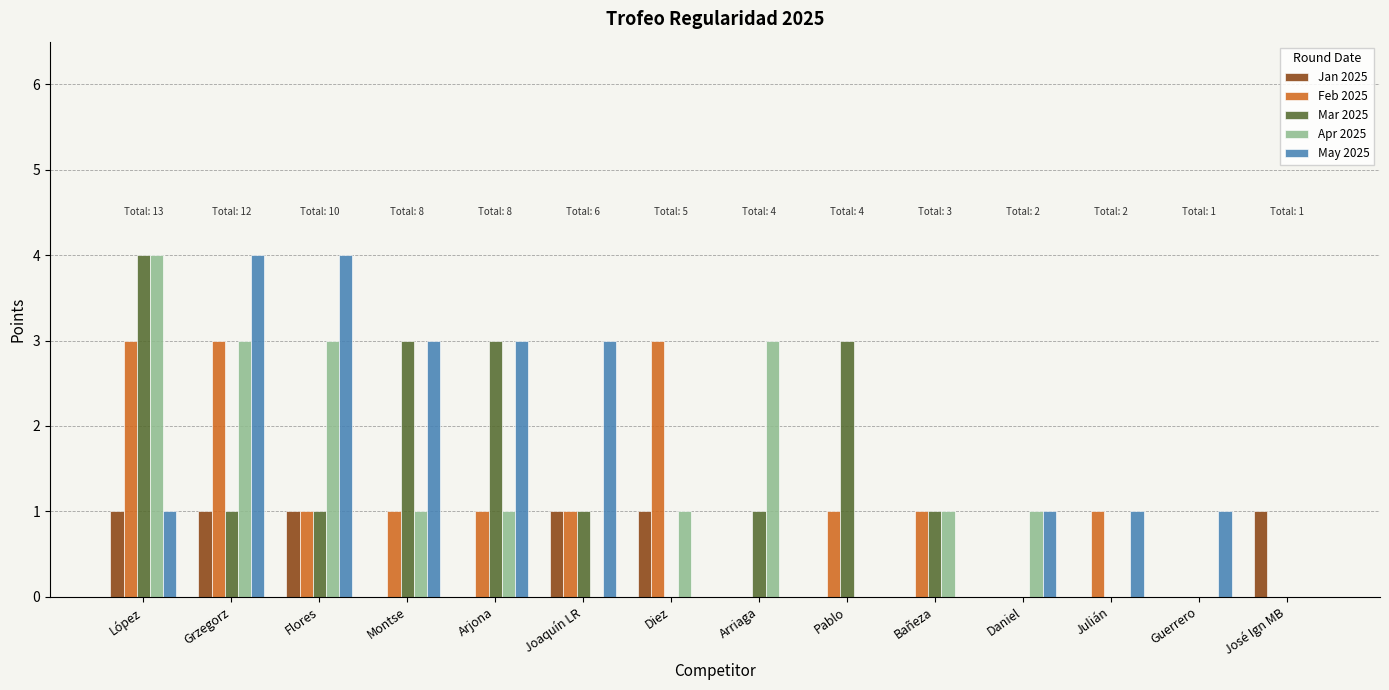

The value of Apr 2025 at Flores is 1. True or false?

False